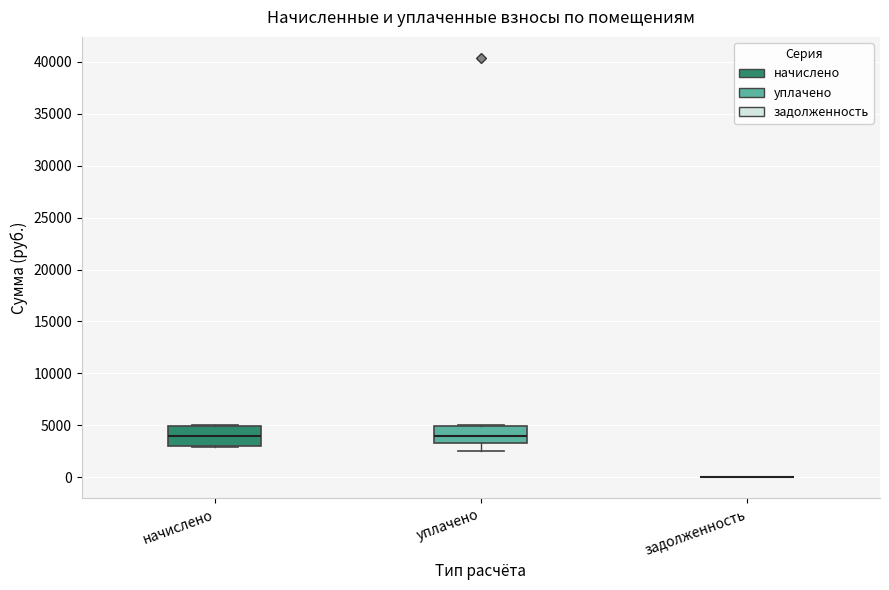

Where does the median line of the box for начислено sit on the y-axis? The values are not printed on the chart, so give them approximately, as read against the axis.

4000